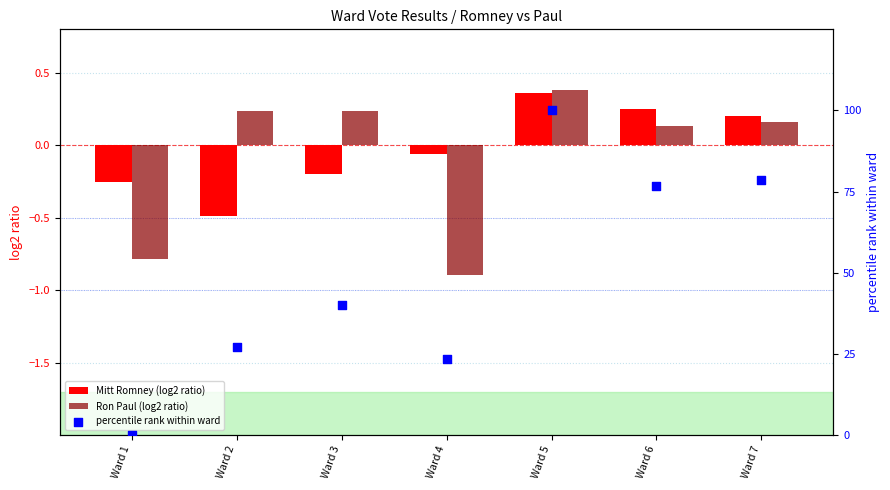

At how many categories does at least one series exceed 13?

6